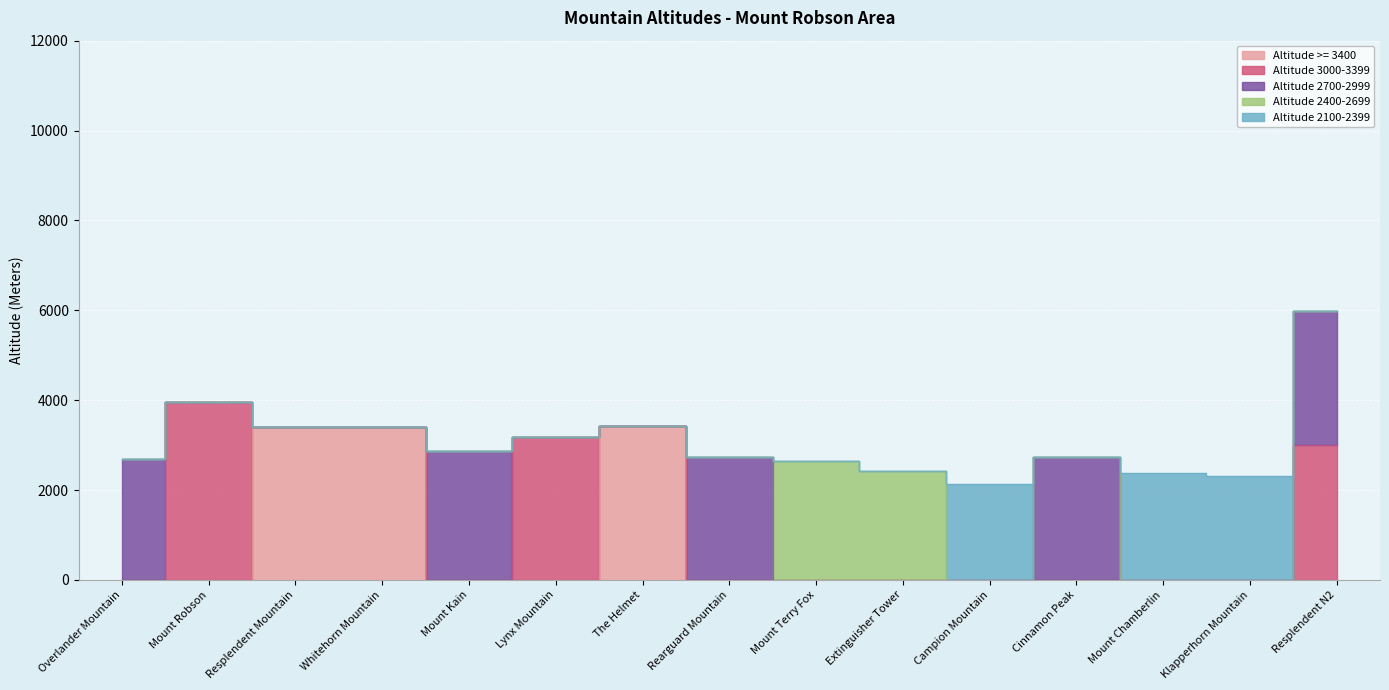

What is the sum of all Altitude >= 3400 values?

10225